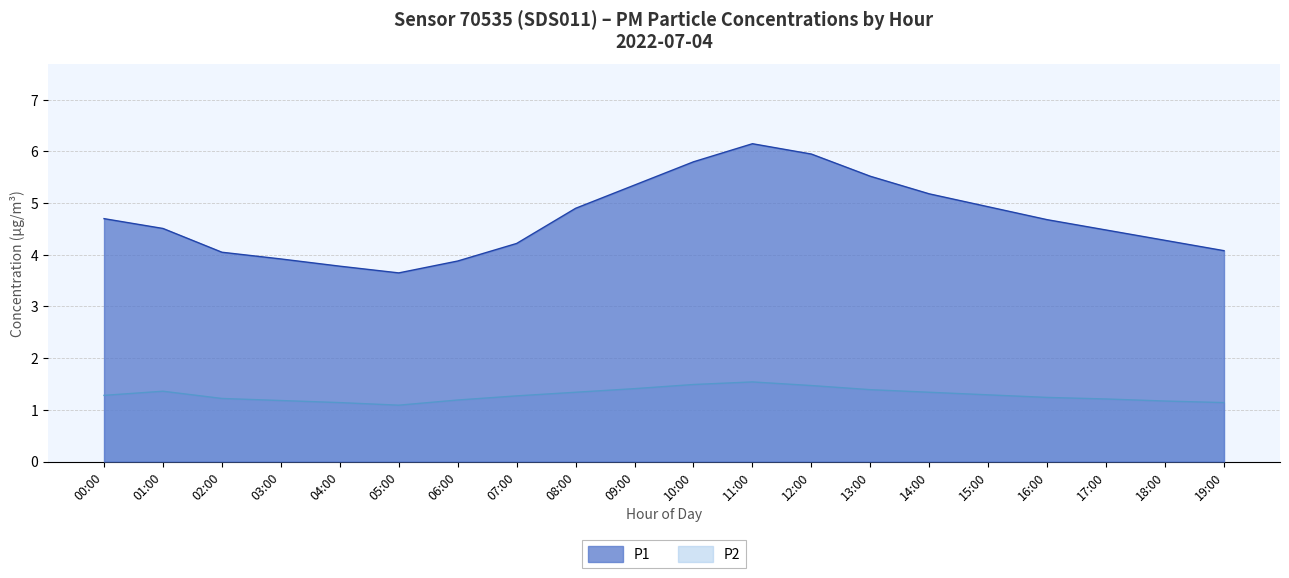

What is the maximum value shown in the chart?

6.2